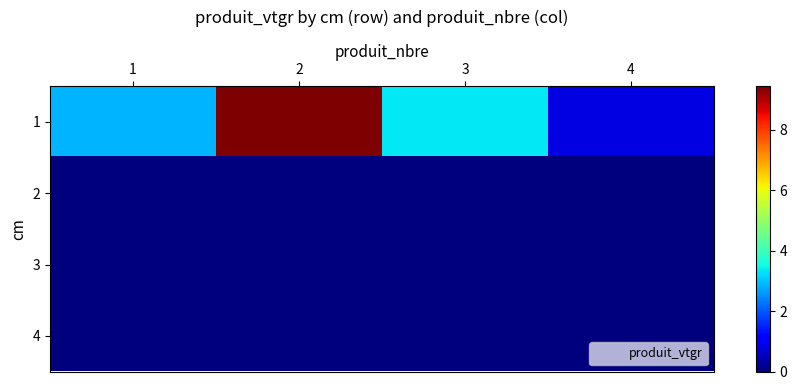

Which category has the lowest value across all series?

1